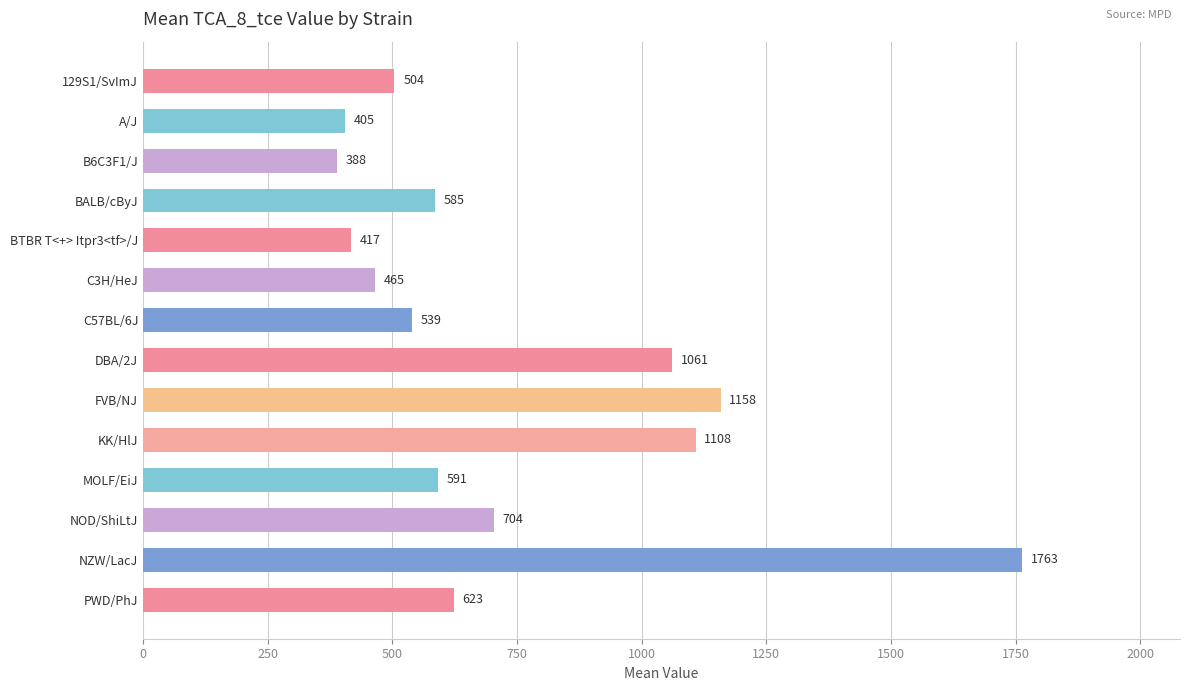

What is the change in value from B6C3F1/J to KK/HlJ?

+720.0